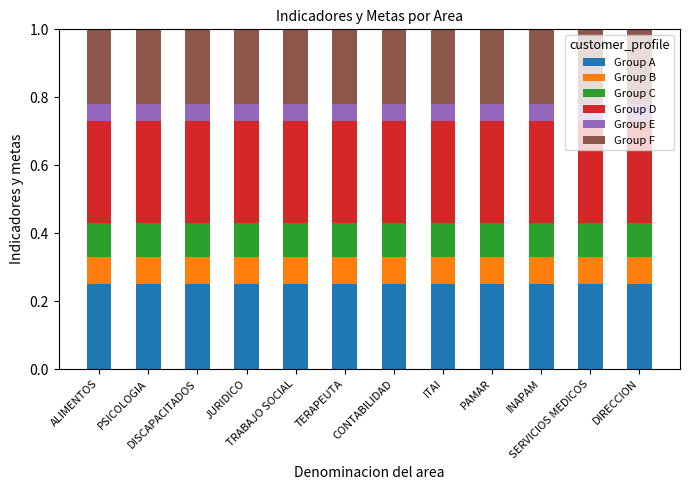

Between CONTABILIDAD and SERVICIOS MEDICOS, which series saw the biggest shift?

Group A